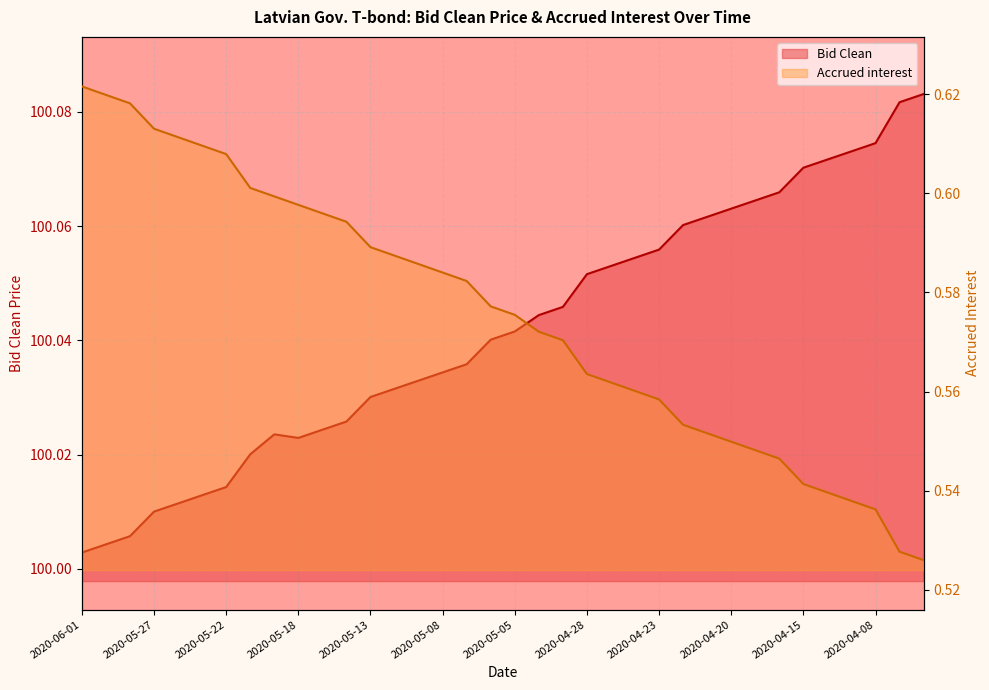

True or false: Accrued interest and Bid Clean intersect in this chart.

False